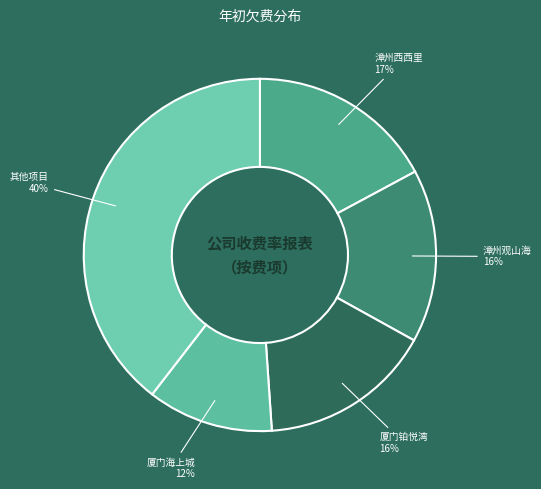

Does 厦门海上城 account for over 50% of the chart?

No